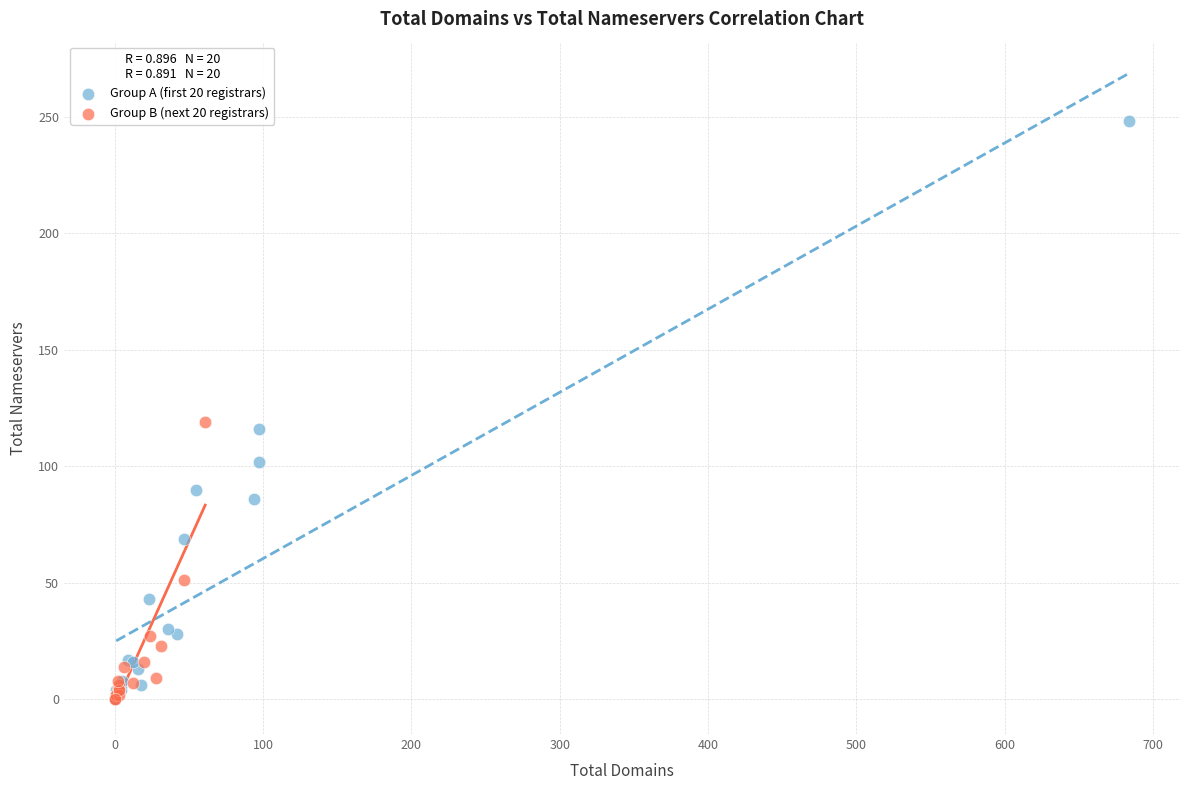

Which series reaches the maximum Y coordinate?

Group A (first 20 registrars)